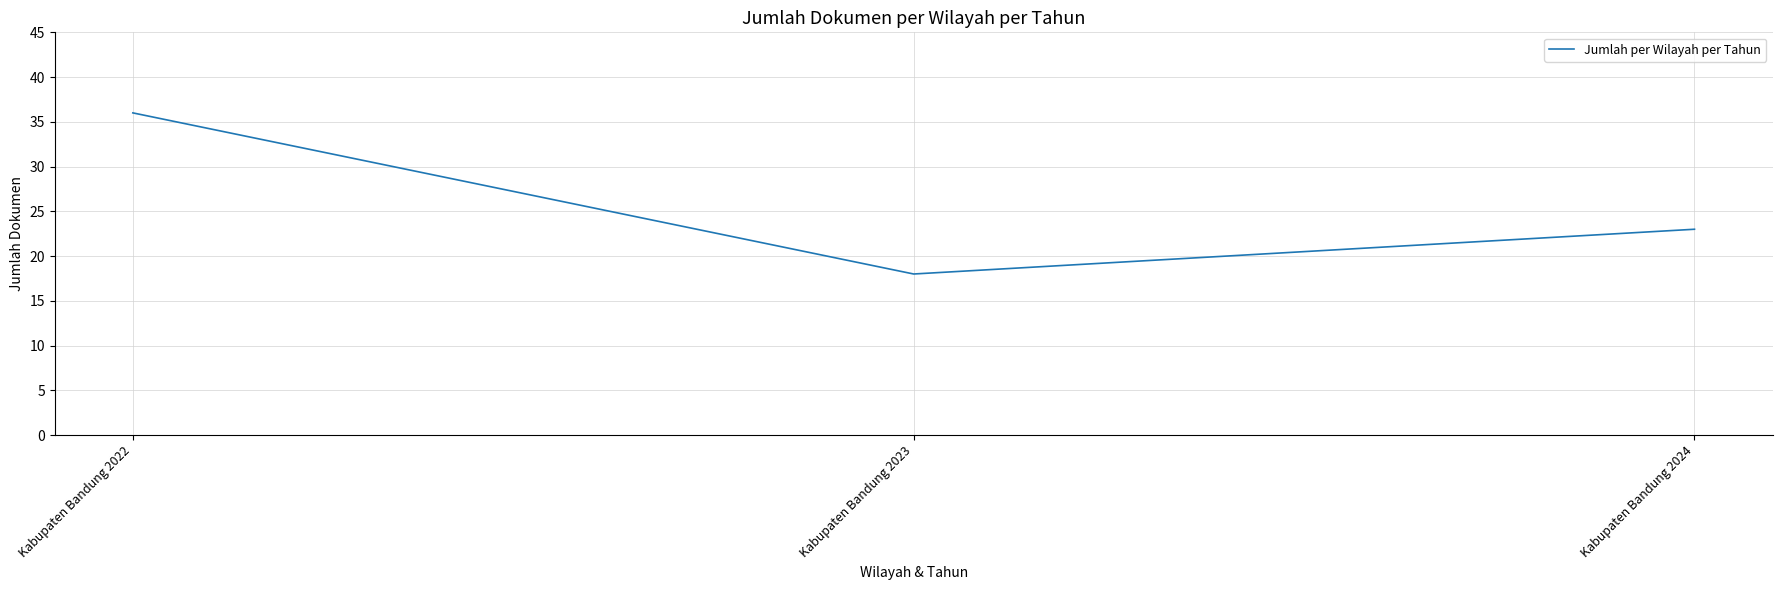

Between Kabupaten Bandung 2022 and Kabupaten Bandung 2023, which is larger?

Kabupaten Bandung 2022